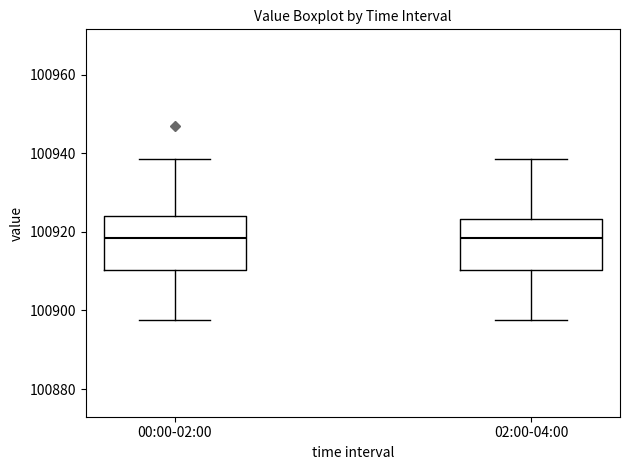

Where does the median line of the box for 02:00-04:00 sit on the y-axis? The values are not printed on the chart, so give them approximately, as read against the axis.

100918